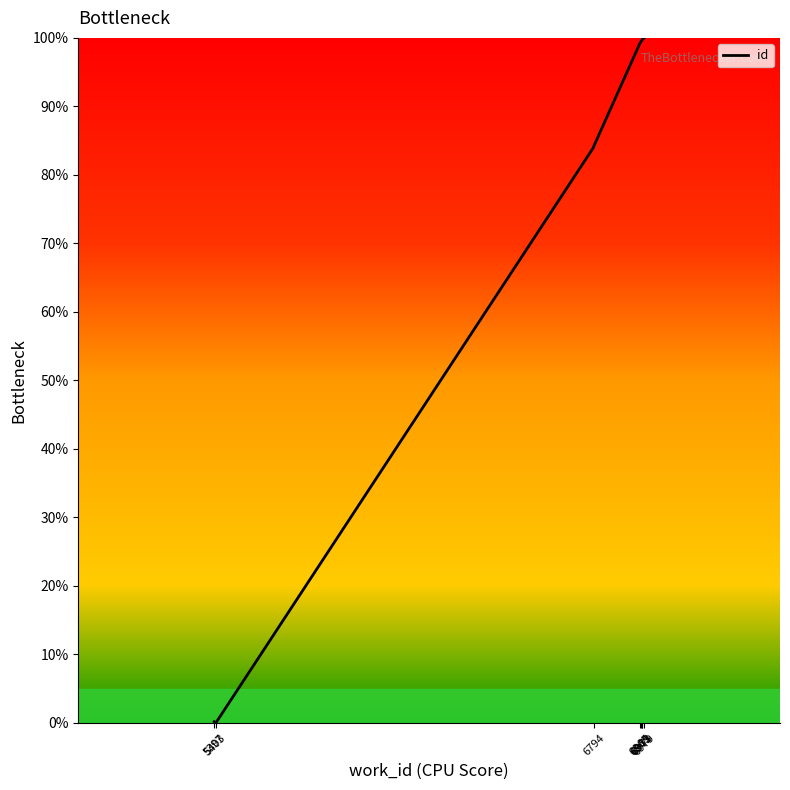

Approximately how many times larger is the value at 6794 compared to 6965?

0.8